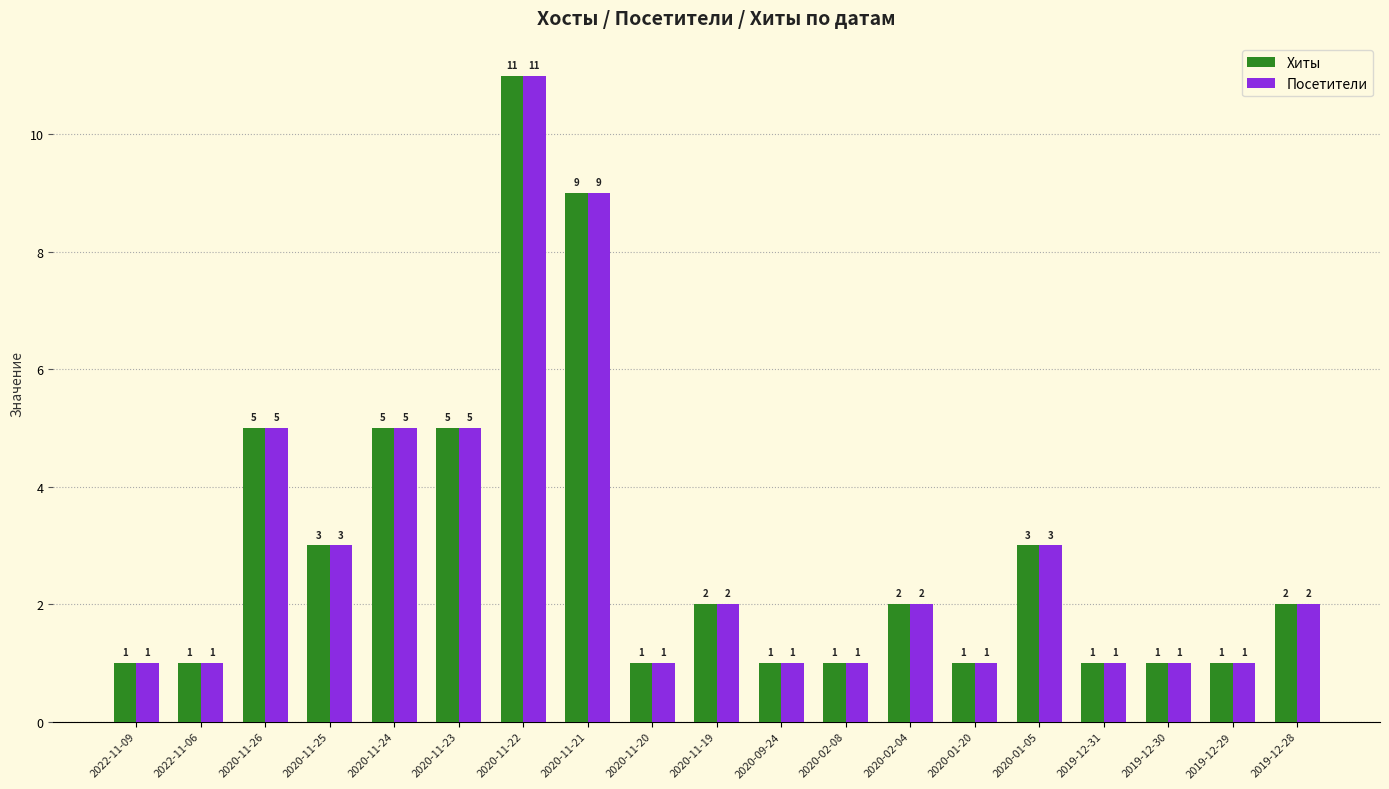

Reading left to right, list all the values displayed in this chart.

Хиты: 1	1	5	3	5	5	11	9	1	2	1	1	2	1	3	1	1	1	2
Посетители: 1	1	5	3	5	5	11	9	1	2	1	1	2	1	3	1	1	1	2